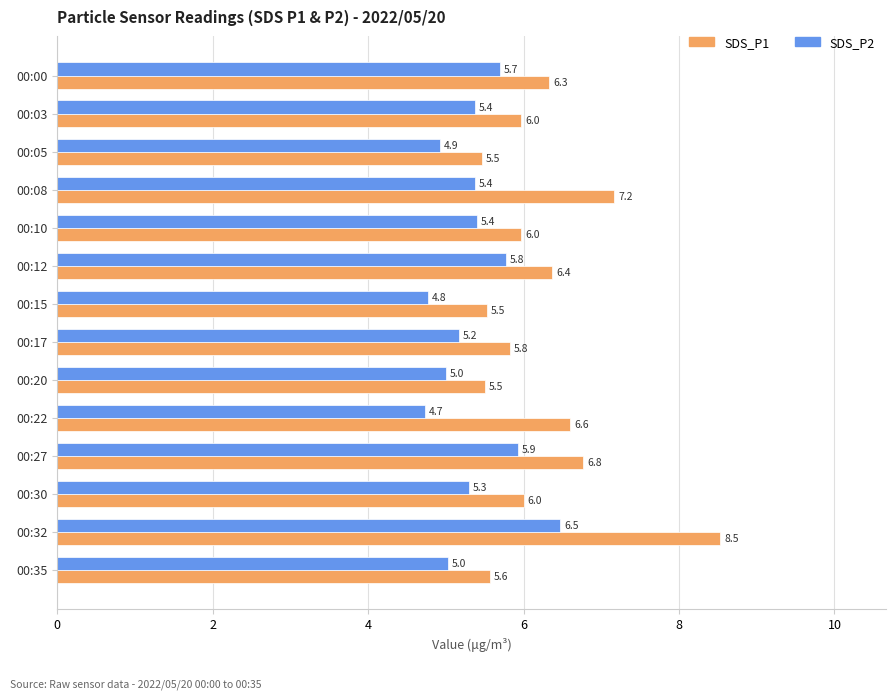

Which series has the largest range (max minus min)?

SDS_P1